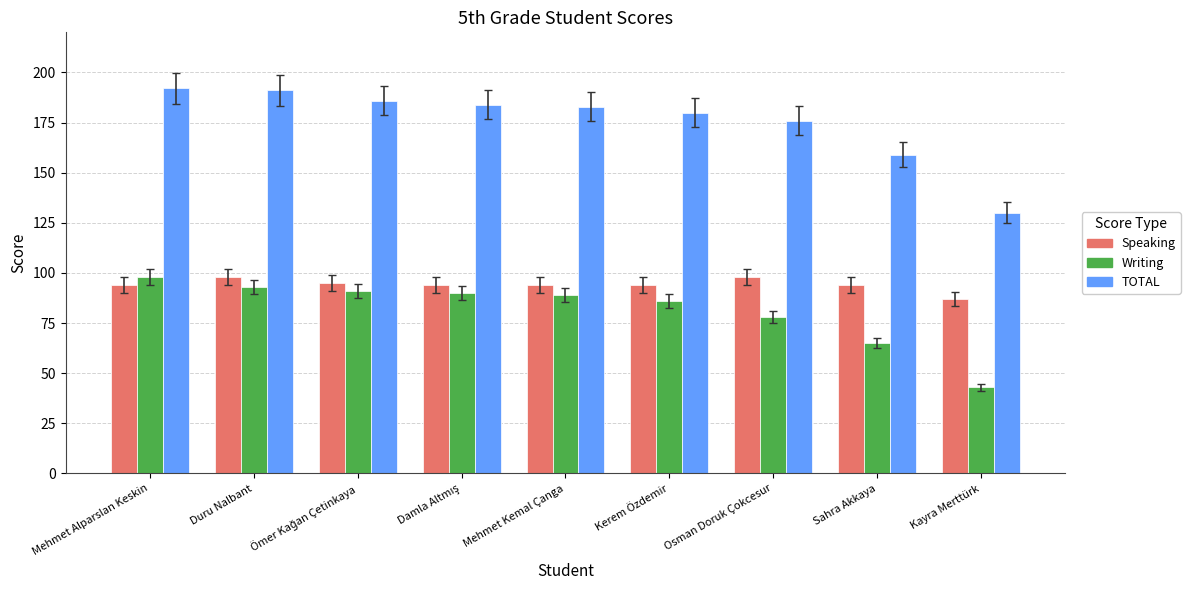

What is the minimum value for Speaking?

87